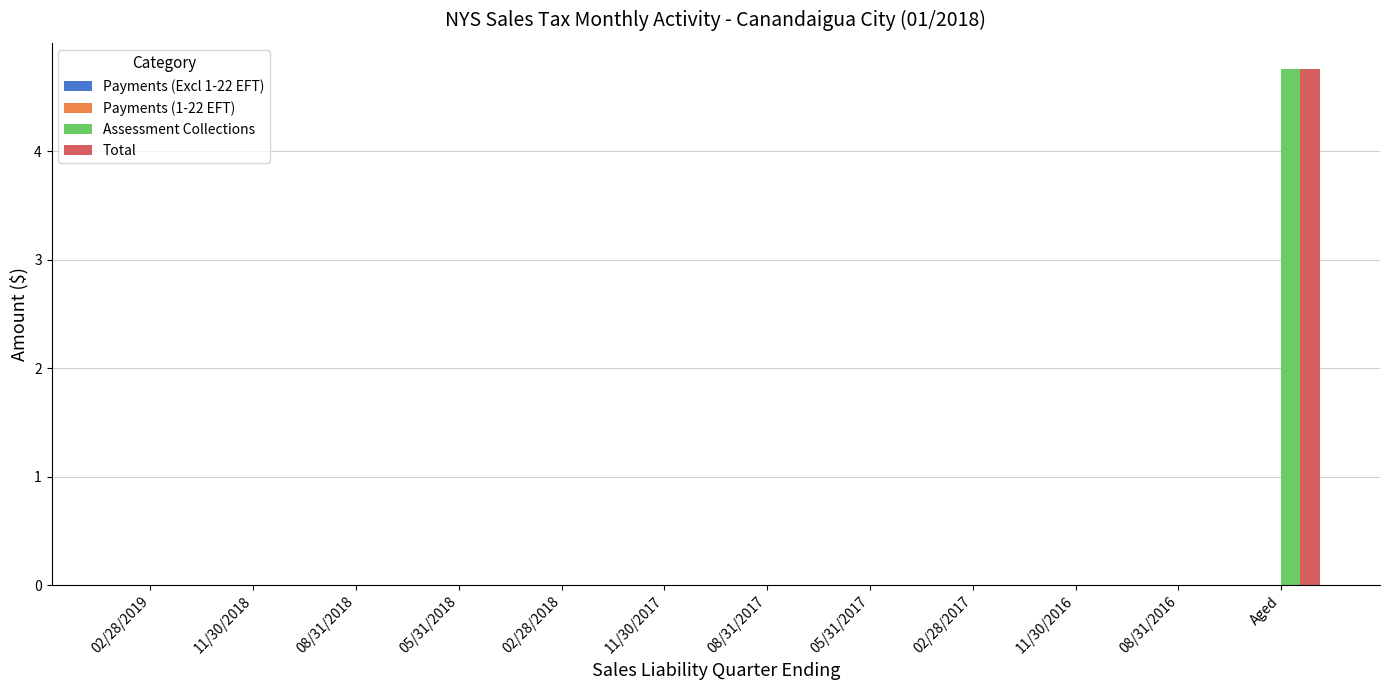

What is the sum of all Assessment Collections values?

4.8